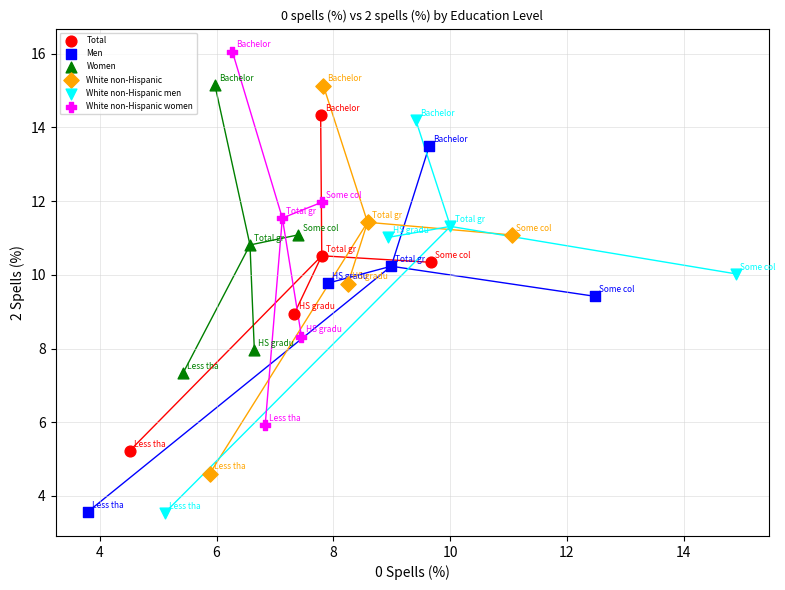

Which series contains the highest Y value?

White non-Hispanic women